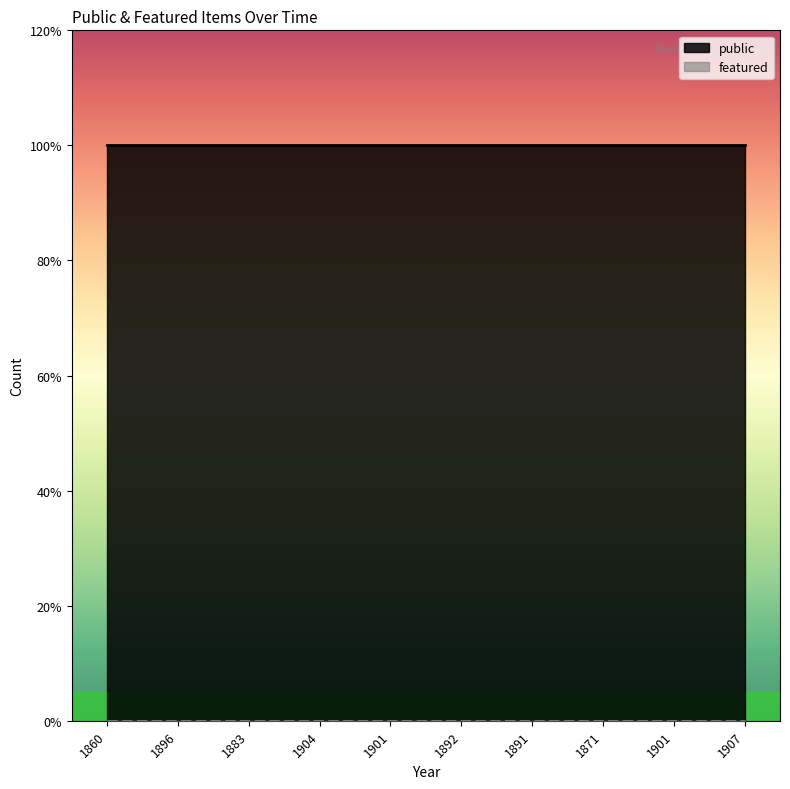

Is it true that featured equals 0 at 1891?

True